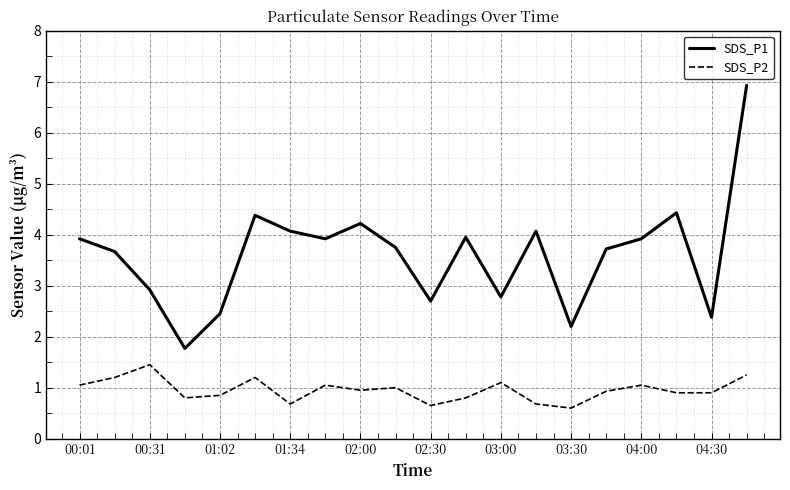

Is this an area chart (filled region under the line)?

No